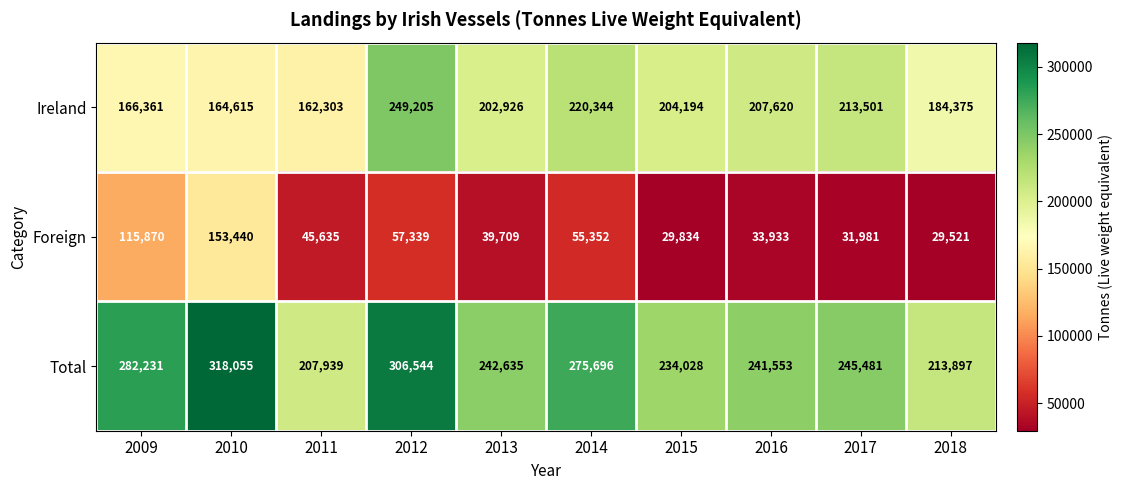

List the series in order of their peak value, lowest first.

Foreign, Ireland, Total